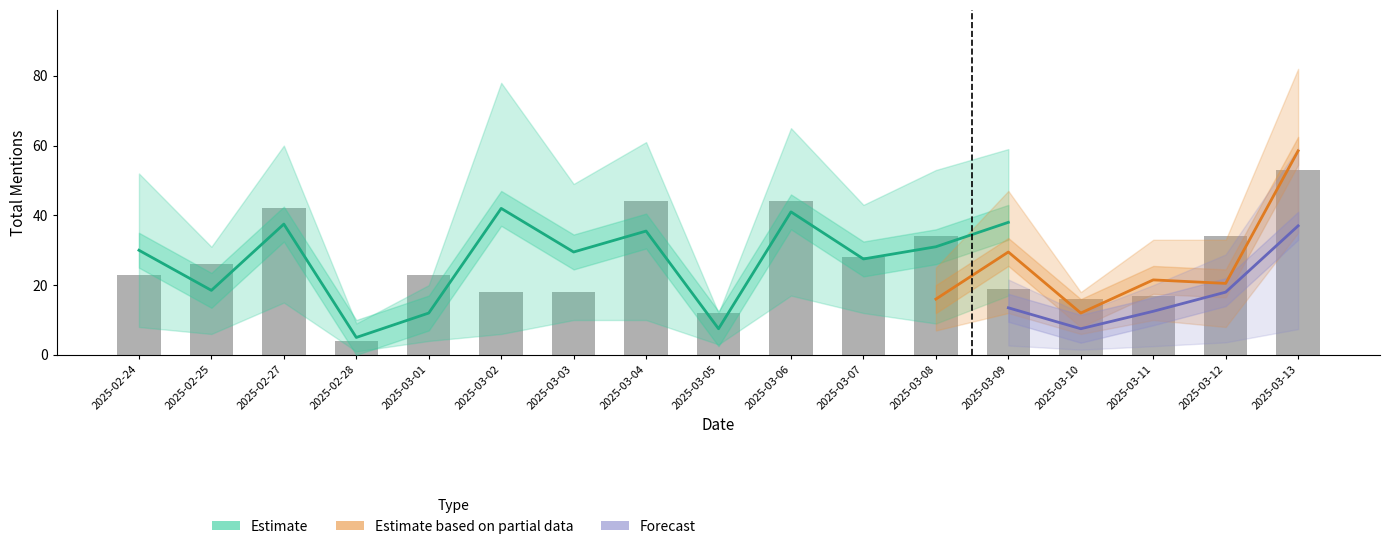

What is the label of the 13th bar from the left?

2025-03-09